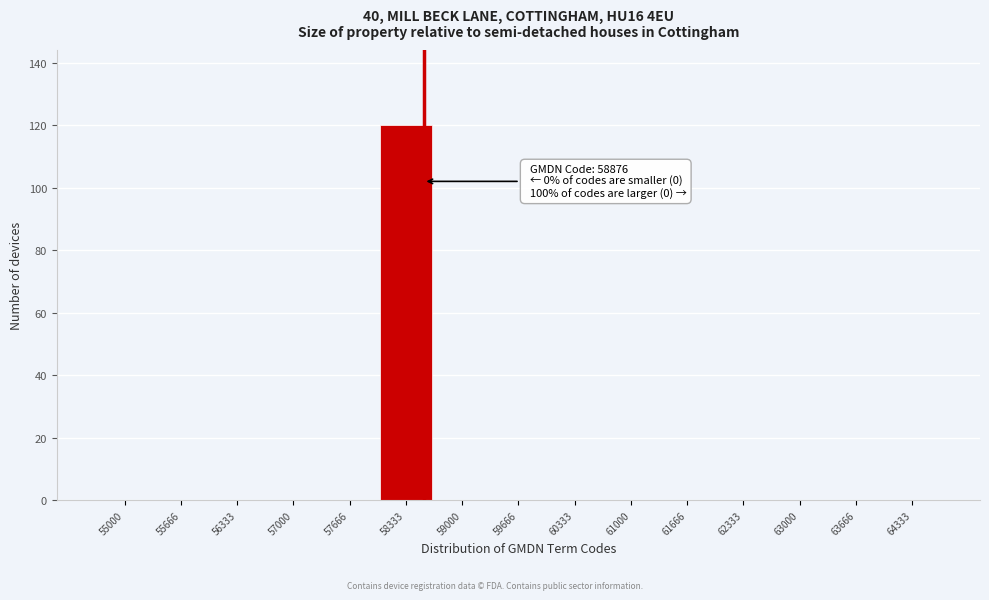

Reading right to left, transcribe all the data shown in this chart.

64333=0	63666=0	63000=0	62333=0	61666=0	61000=0	60333=0	59666=0	59000=0	58333=120	57666=0	57000=0	56333=0	55666=0	55000=0